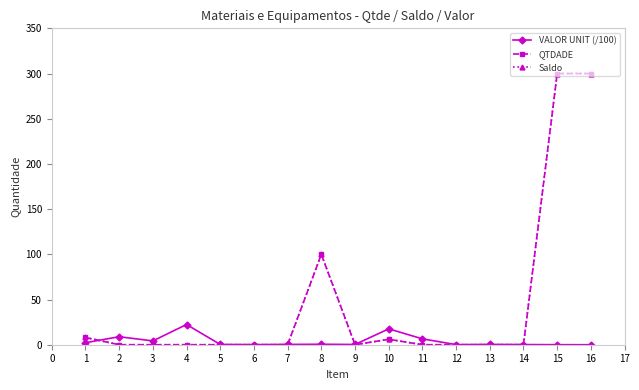

How many interior local valleys does the VALOR UNIT (/100) series have?

4